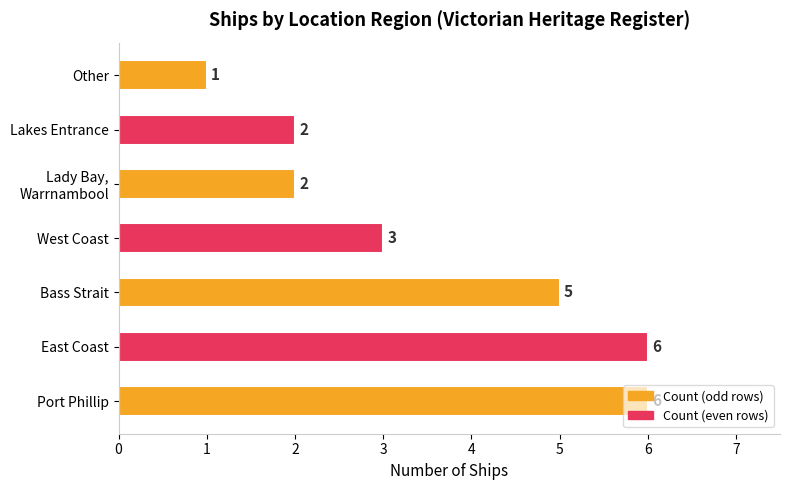

What is the greatest value displayed?

6